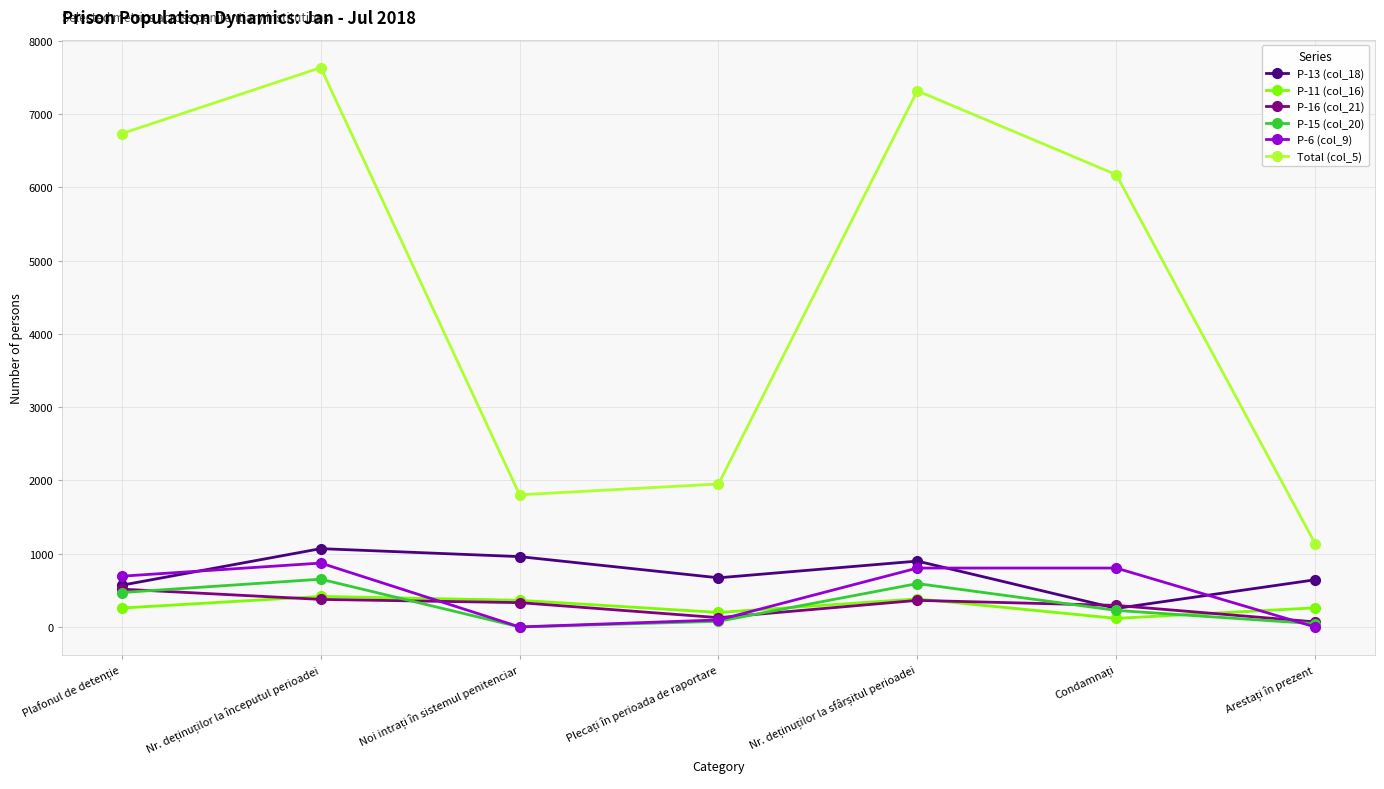

Which series ends up on top after the final intersection of P-15 (col_20) and P-11 (col_16)?

P-11 (col_16)